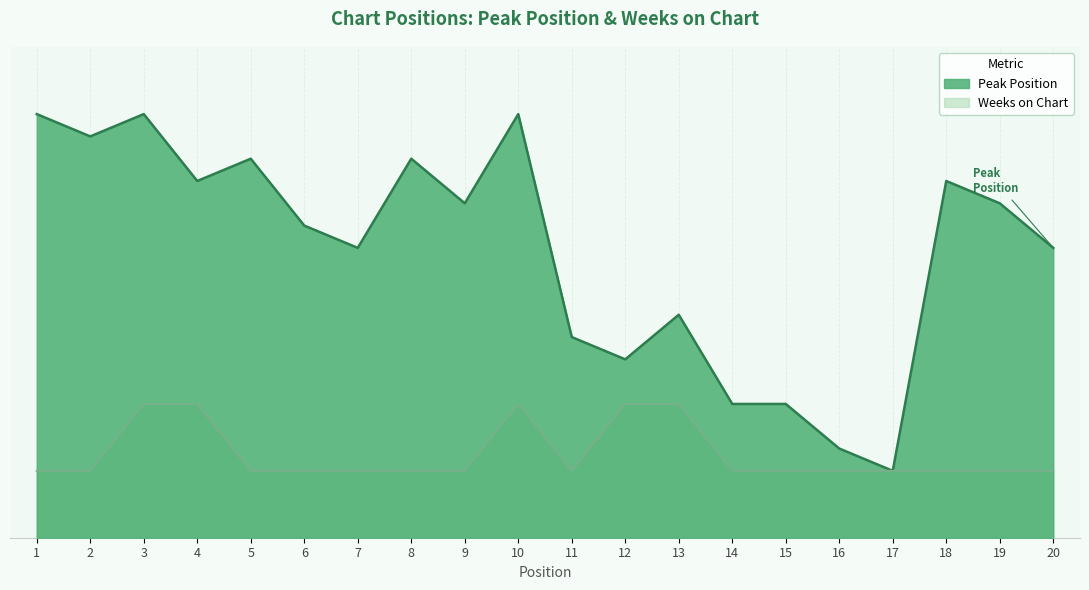

What is the total value across all series at 13?

16